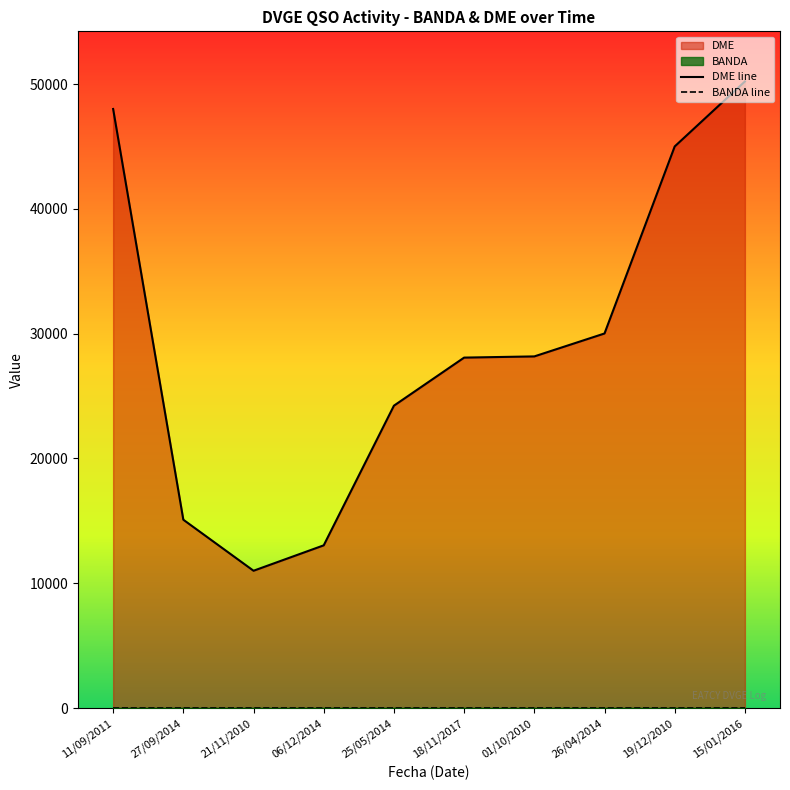

Reading right to left, transcribe all the data shown in this chart.

50208	45002	30015	28178	28082	24230	13040	11004	15093	48003